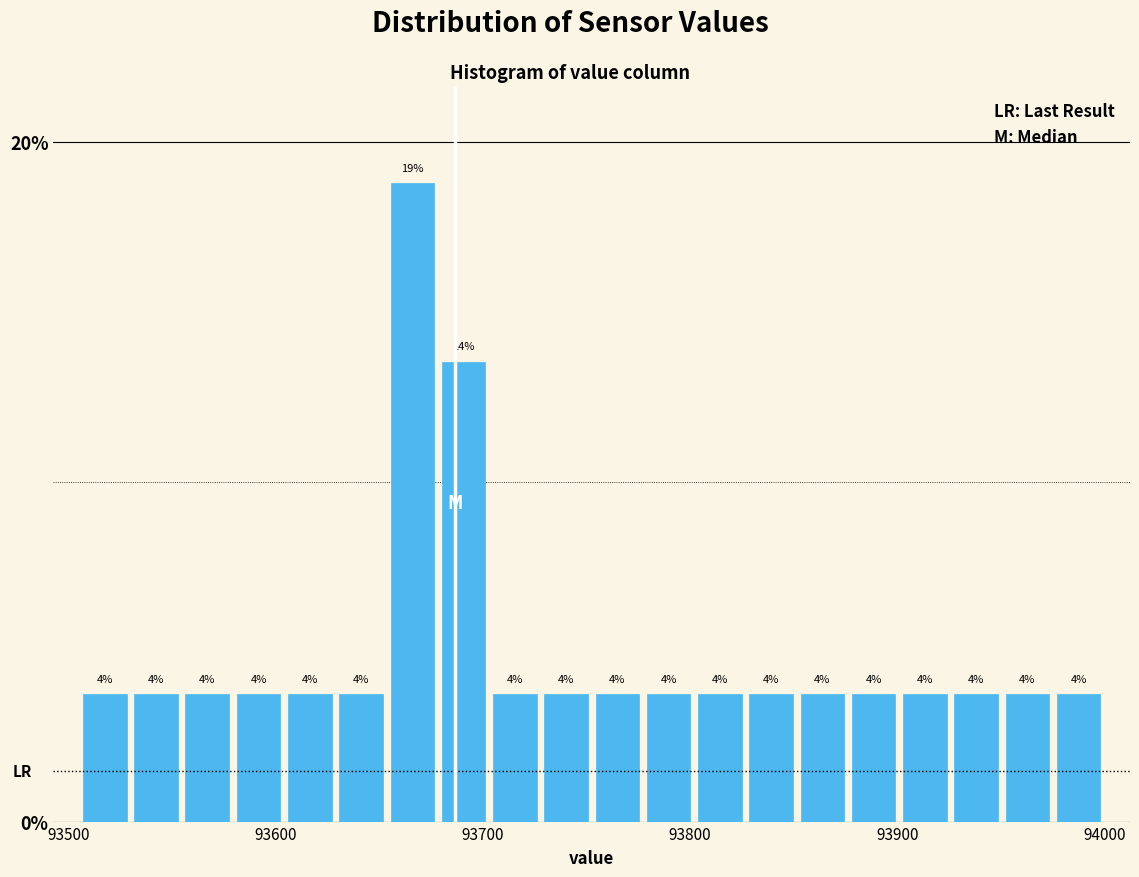

Around what value on the x-axis is the tallest bar? Give the approximate position of its centre, as read against the axis.

93670